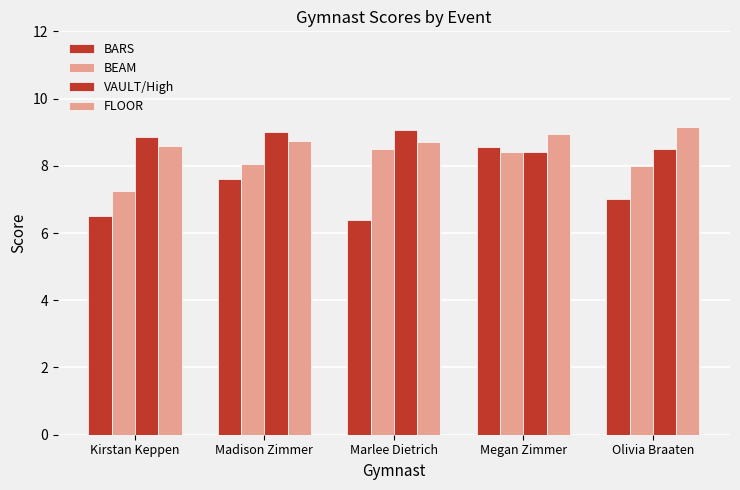

Between Madison Zimmer and Marlee Dietrich, which series saw the biggest shift?

BARS